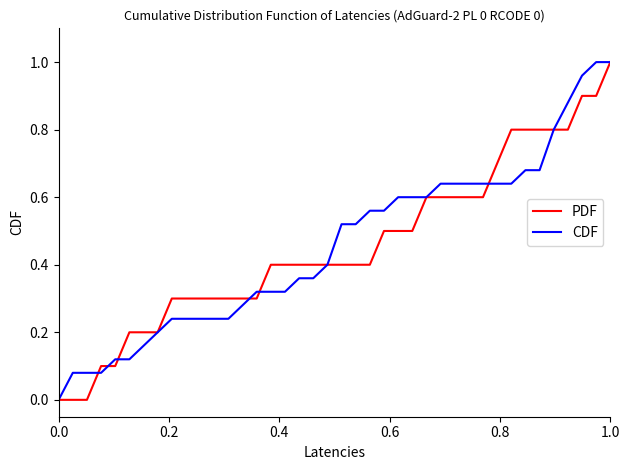

What are all the series names shown in the legend?

PDF, CDF